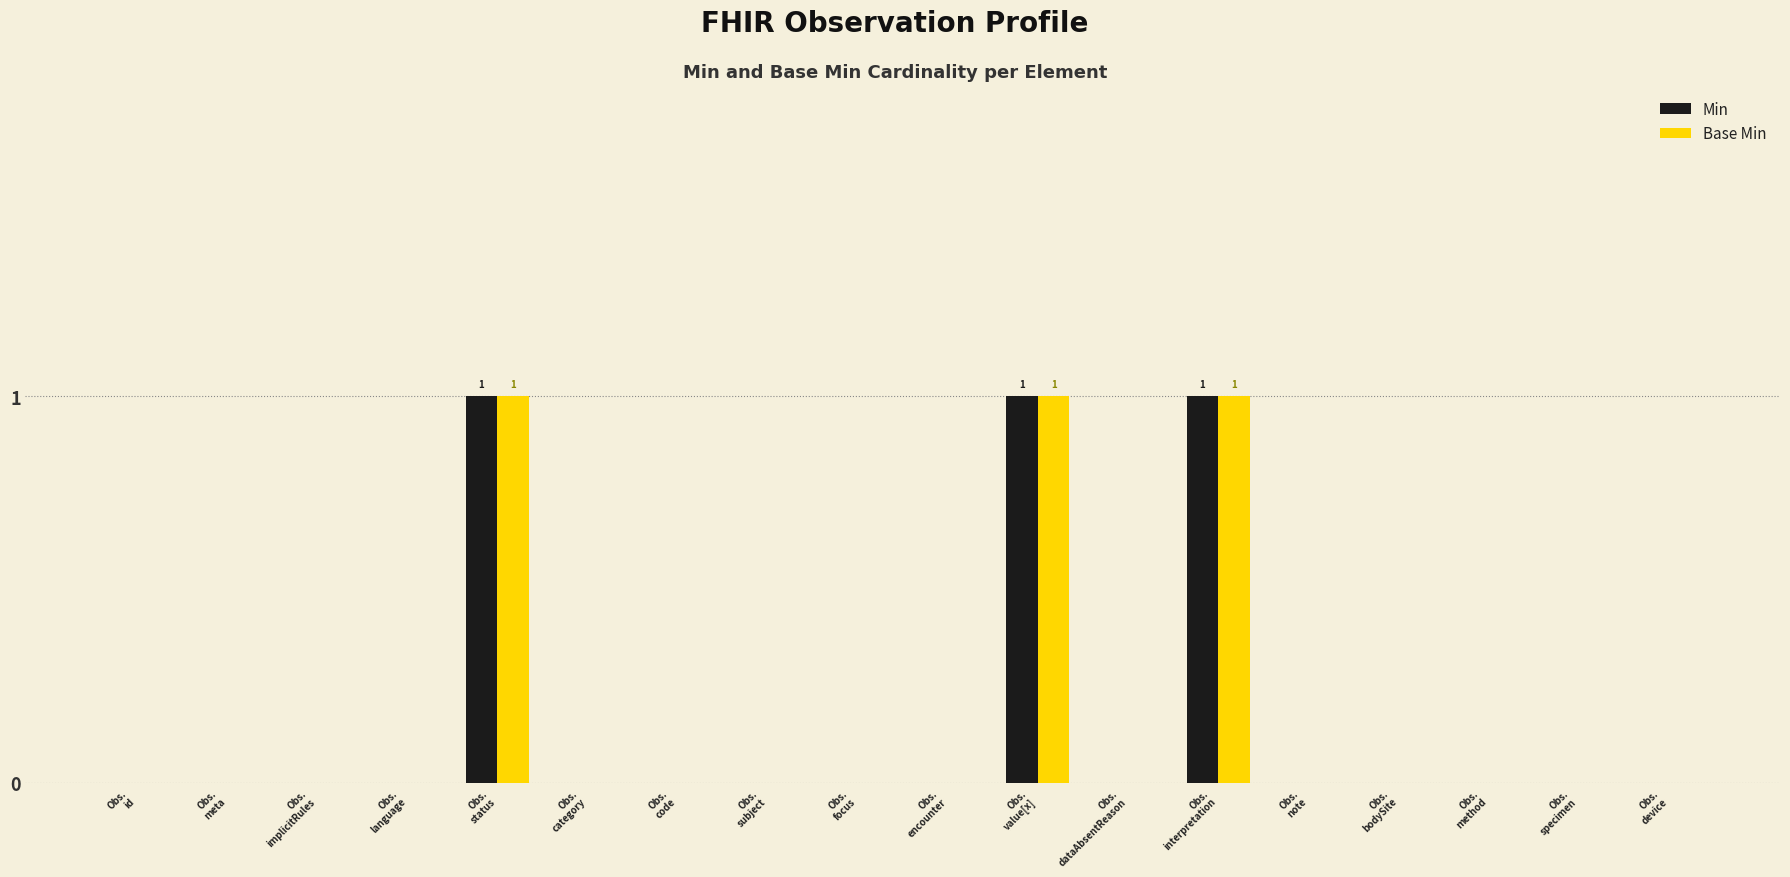

What is the greatest value displayed?

1